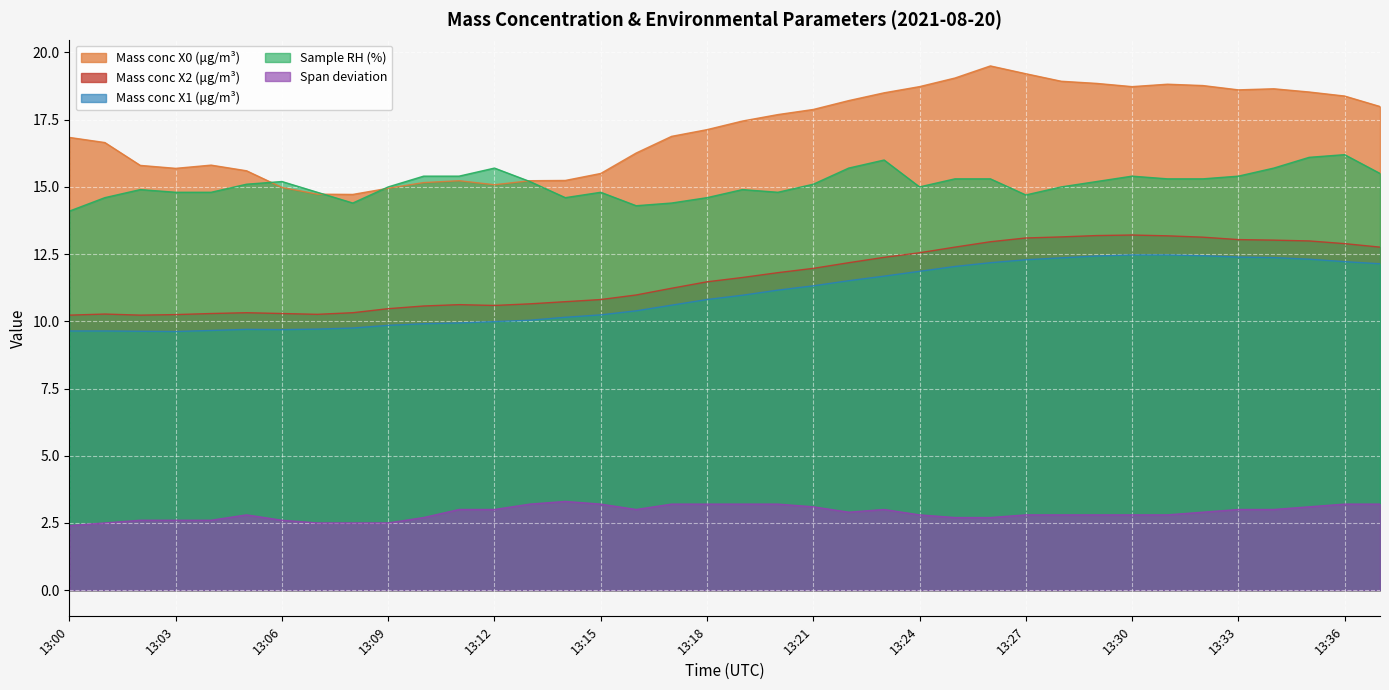

What is the lowest value of the Span deviation series?

2.4